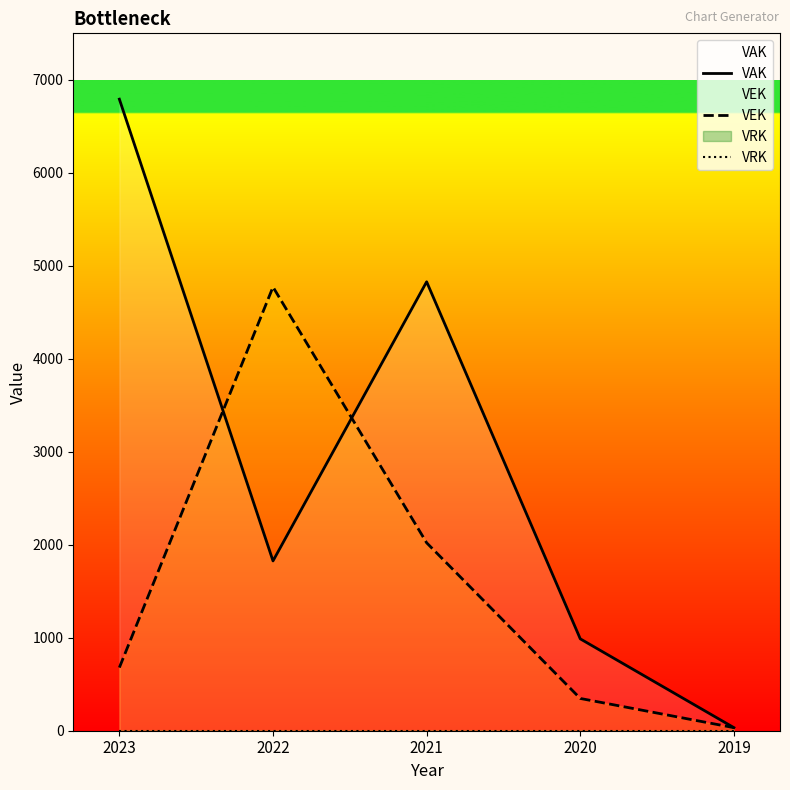

Rank the series by their average value, from lowest to highest.

VRK, VEK, VAK